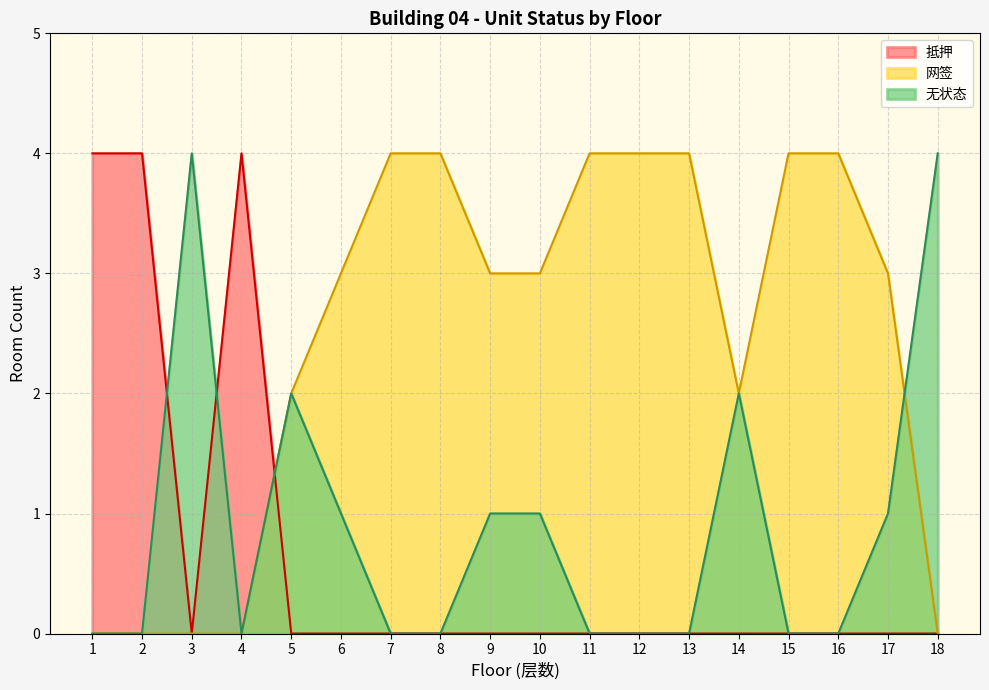

At which category is the sum across all series the highest?

8